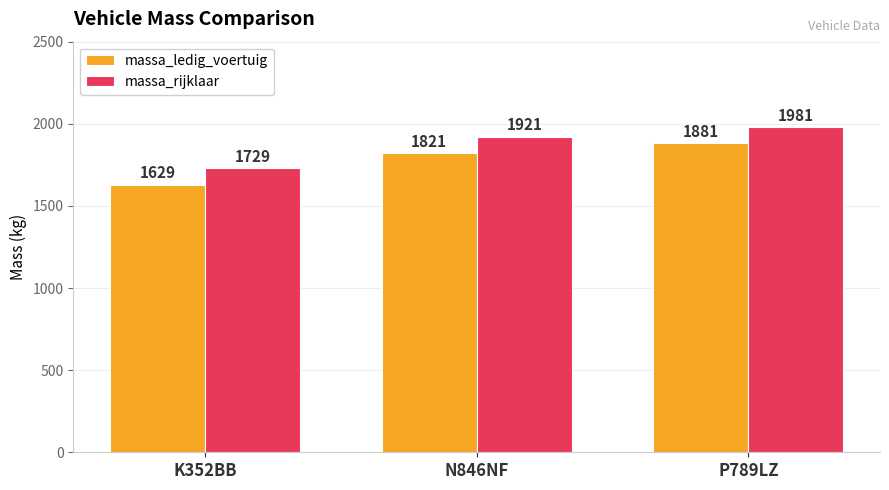

Reading right to left, what are all the values shown in this chart?

massa_ledig_voertuig: 1881	1821	1629
massa_rijklaar: 1981	1921	1729